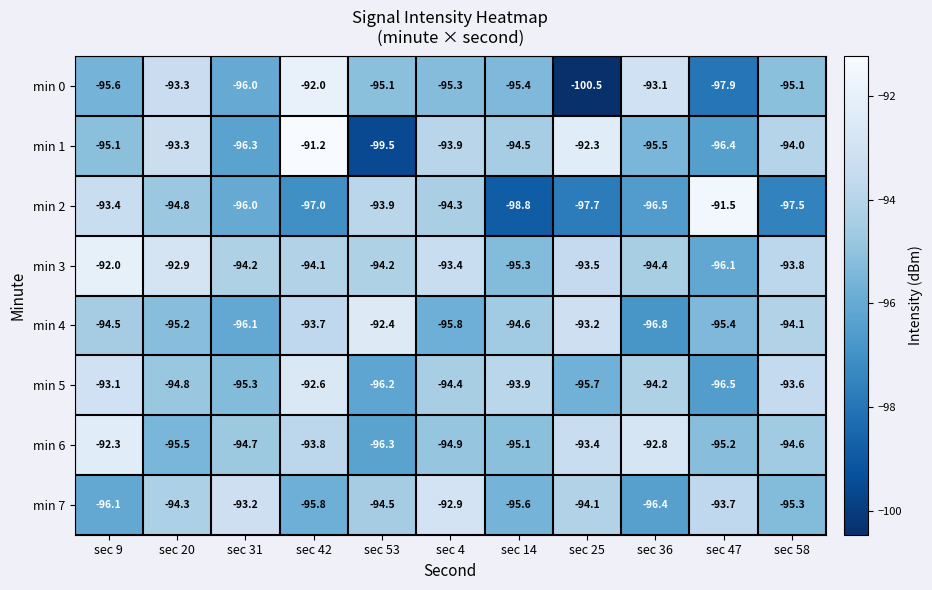

At which category is the sum across all series the highest?

sec 42